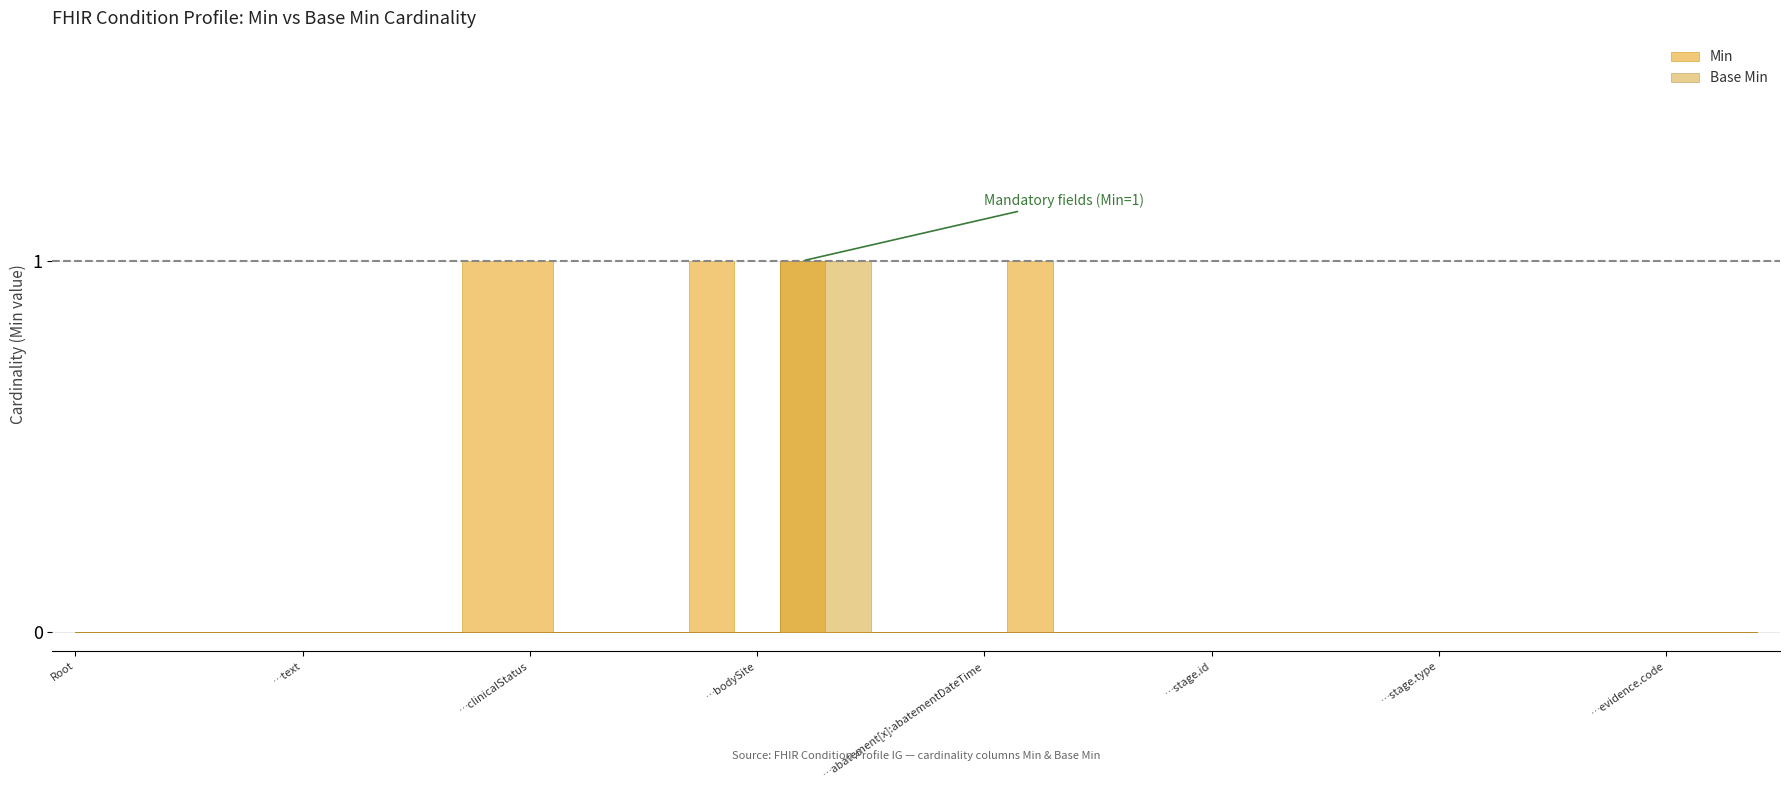

The value of Base Min at Condition.extension is 0. True or false?

True